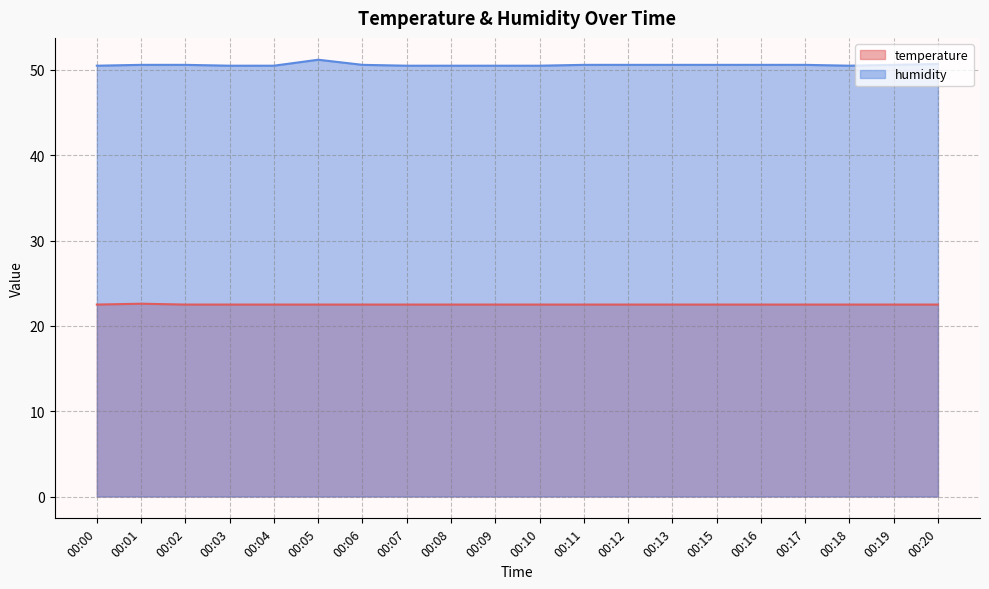

True or false: humidity has a value of 50.6 at 00:16.

True